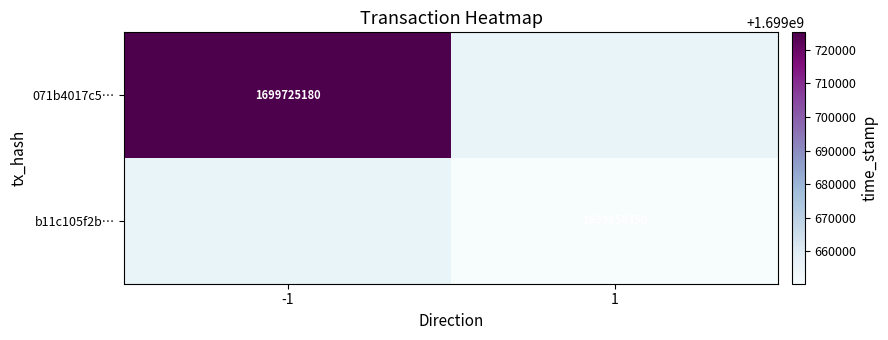

Which label corresponds to the largest value in the chart?

-1